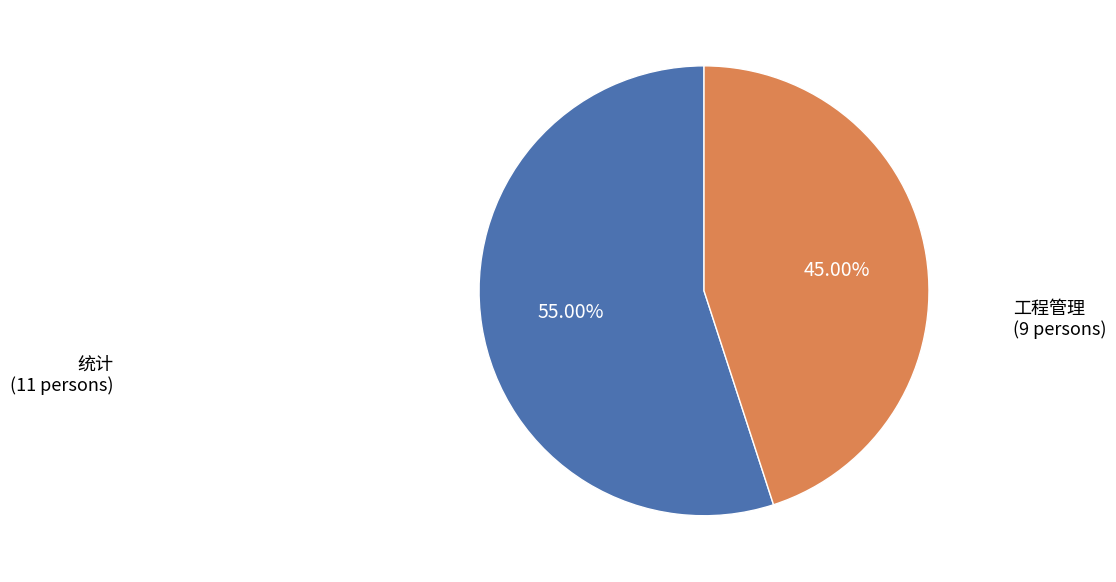

What is the total percentage of 工程管理 and 统计?

100.0%